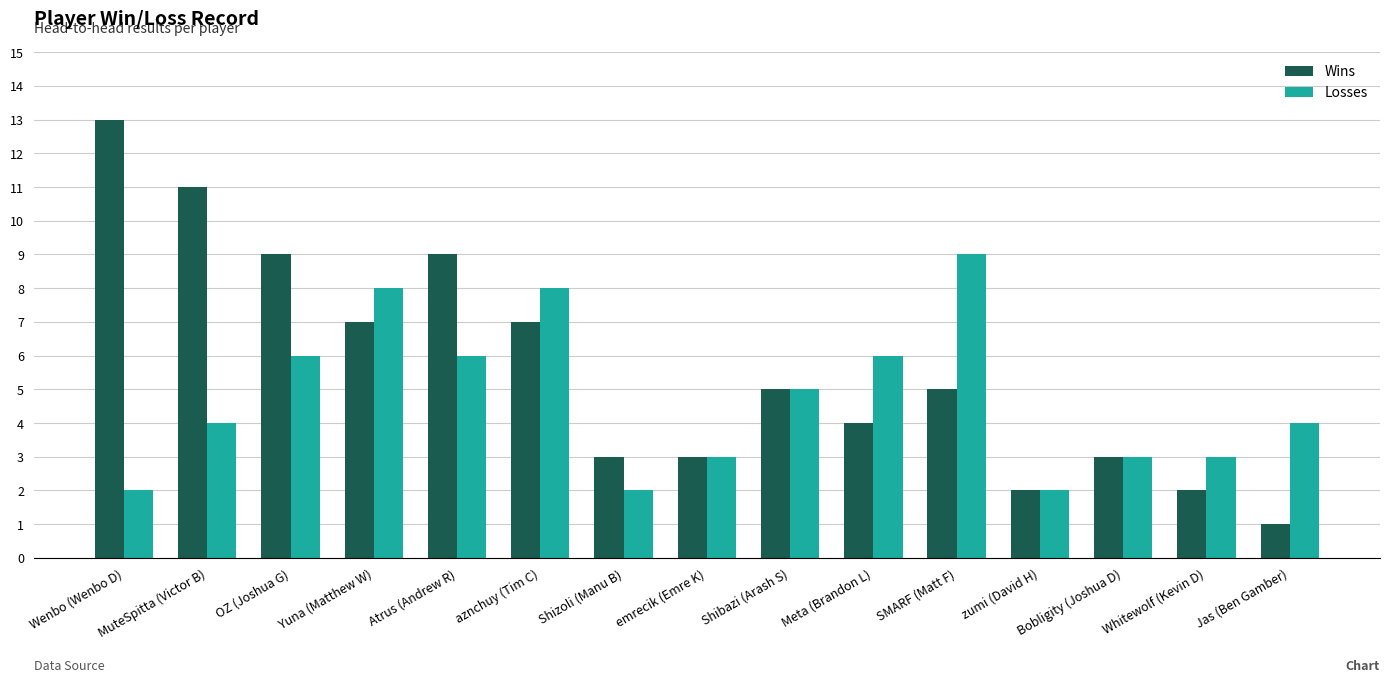

At how many categories does at least one series exceed 12?

1